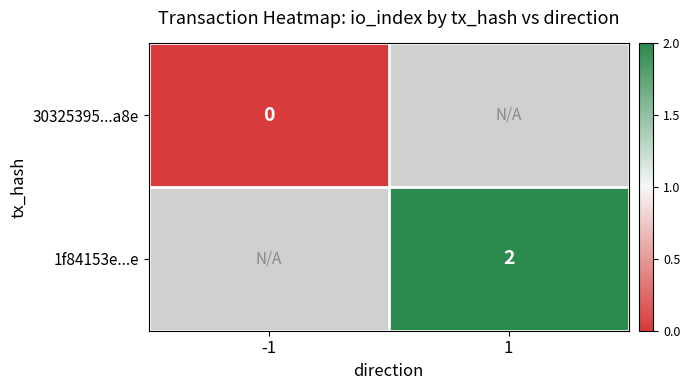

At which category does the chart reach its peak across all series?

1